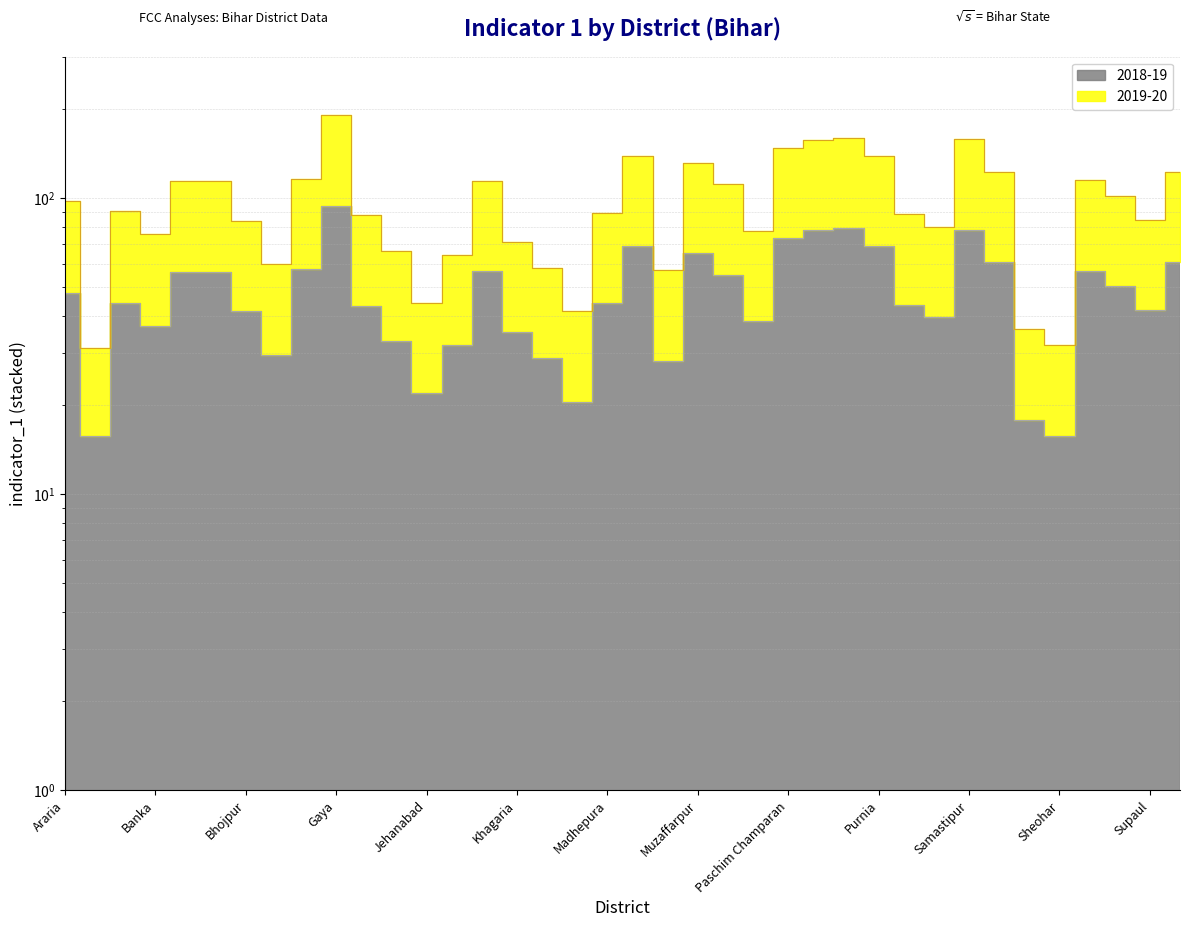

True or false: 2019-20 and 2018-19 cross at least once.

False